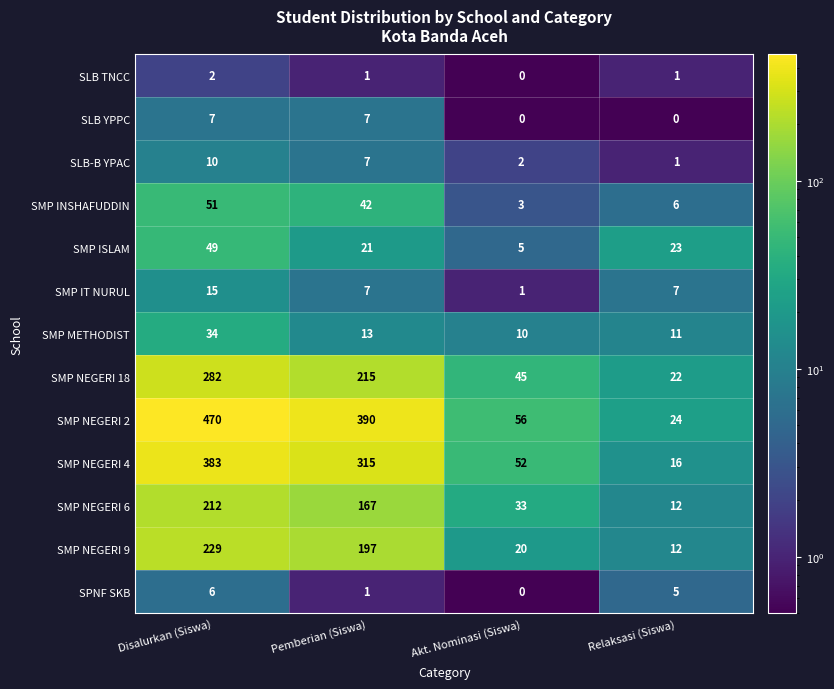

Which label corresponds to the largest value in the chart?

Disalurkan (Siswa)